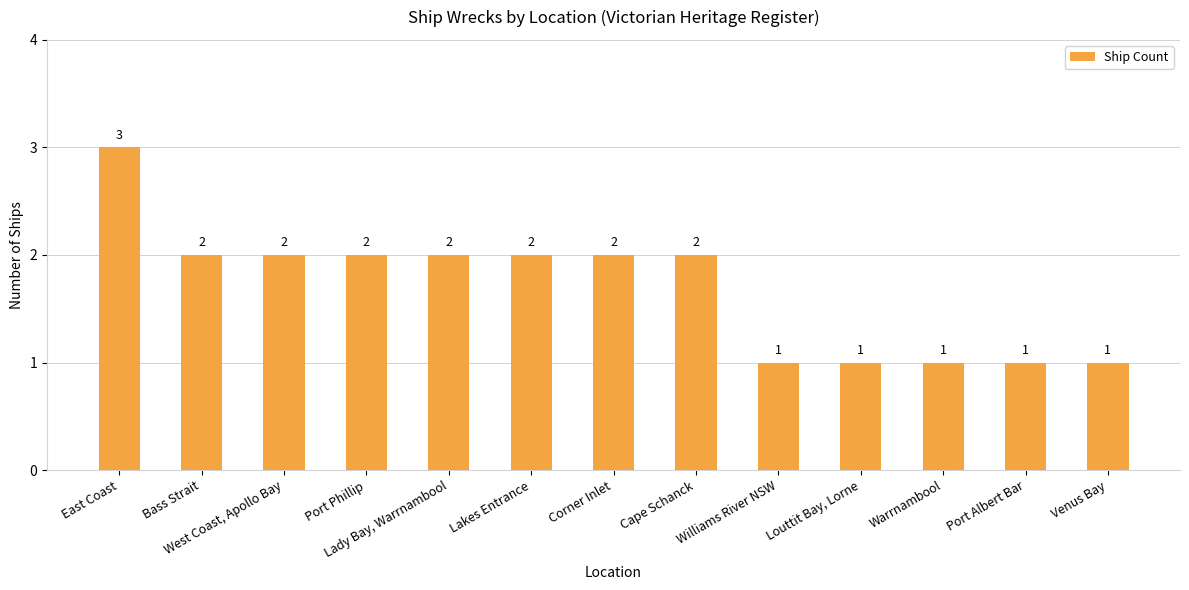

What is the sum of all values?

22